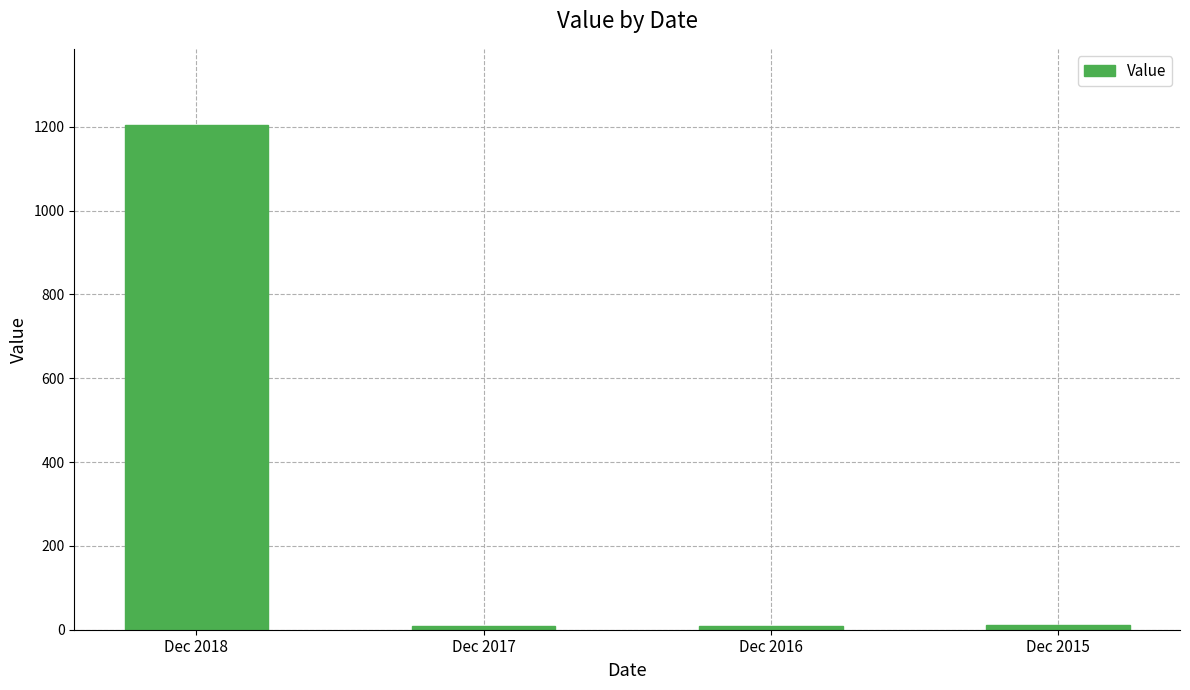

What is the average value?

309